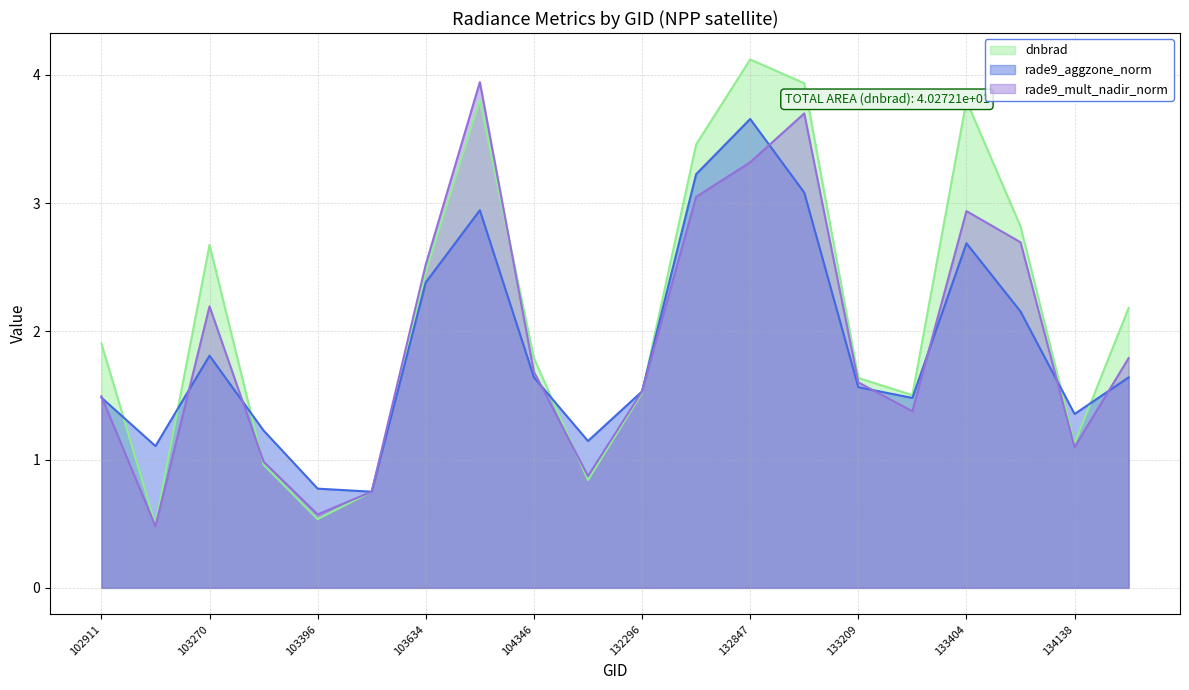

How many intersections are there between rade9_aggzone_norm and rade9_mult_nadir_norm?

9